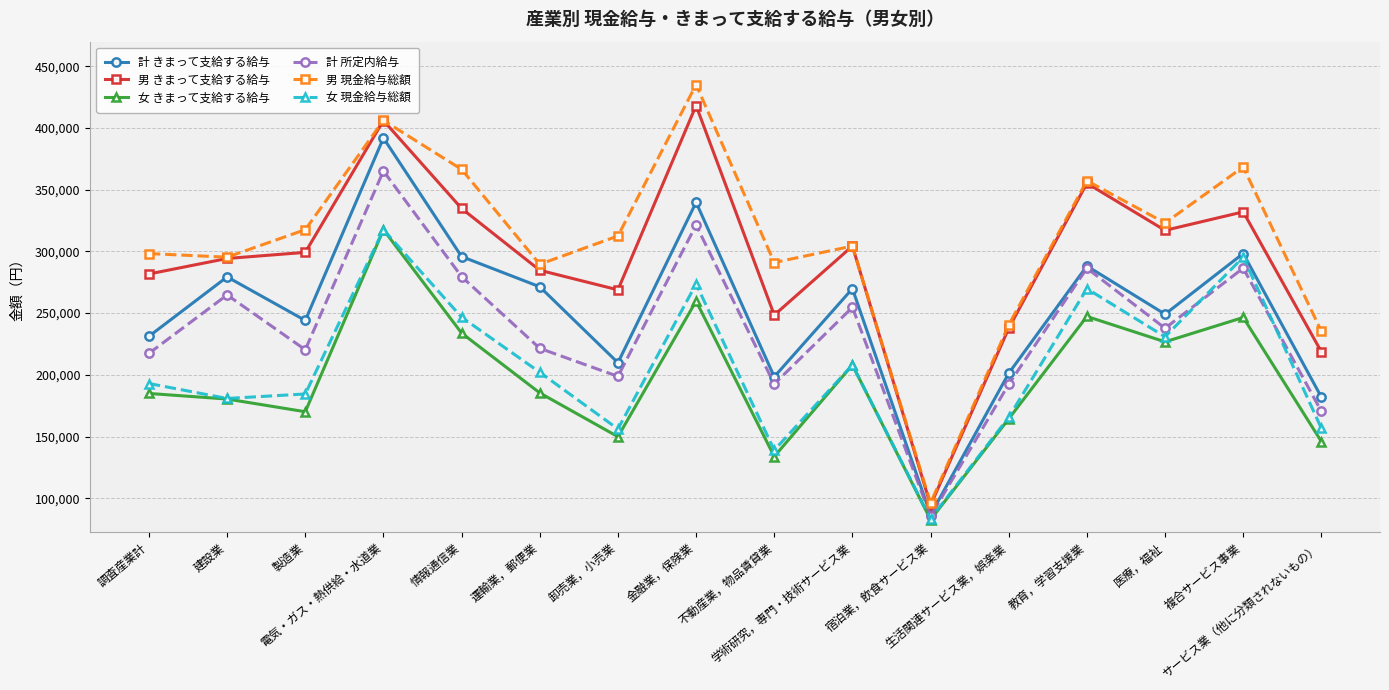

How many lines are shown in the chart?

6